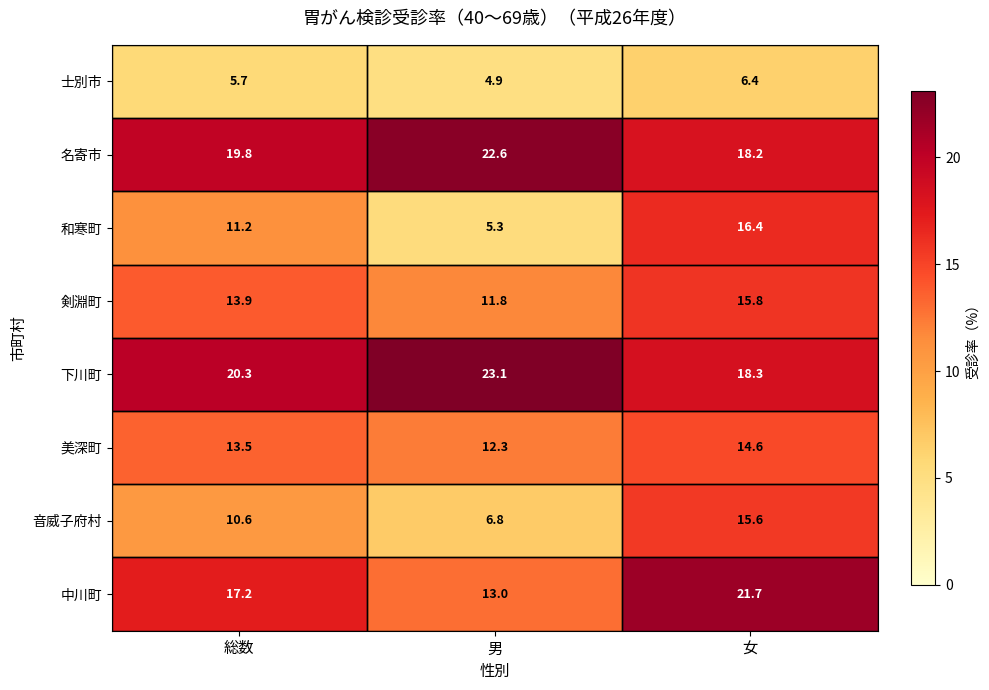

Which series has the widest spread of values?

和寒町